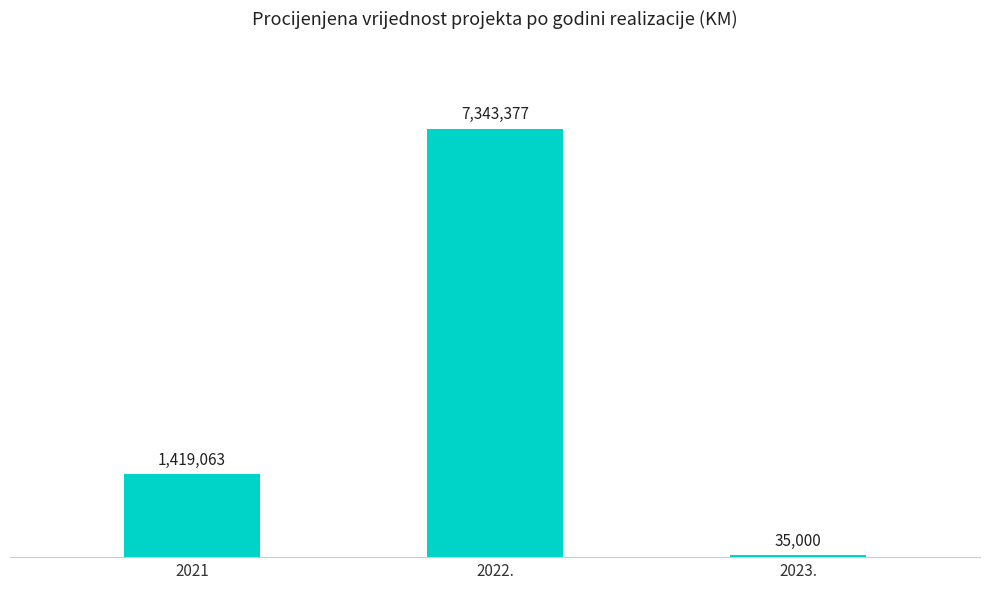

At which category does the chart reach its minimum across all series?

2023.